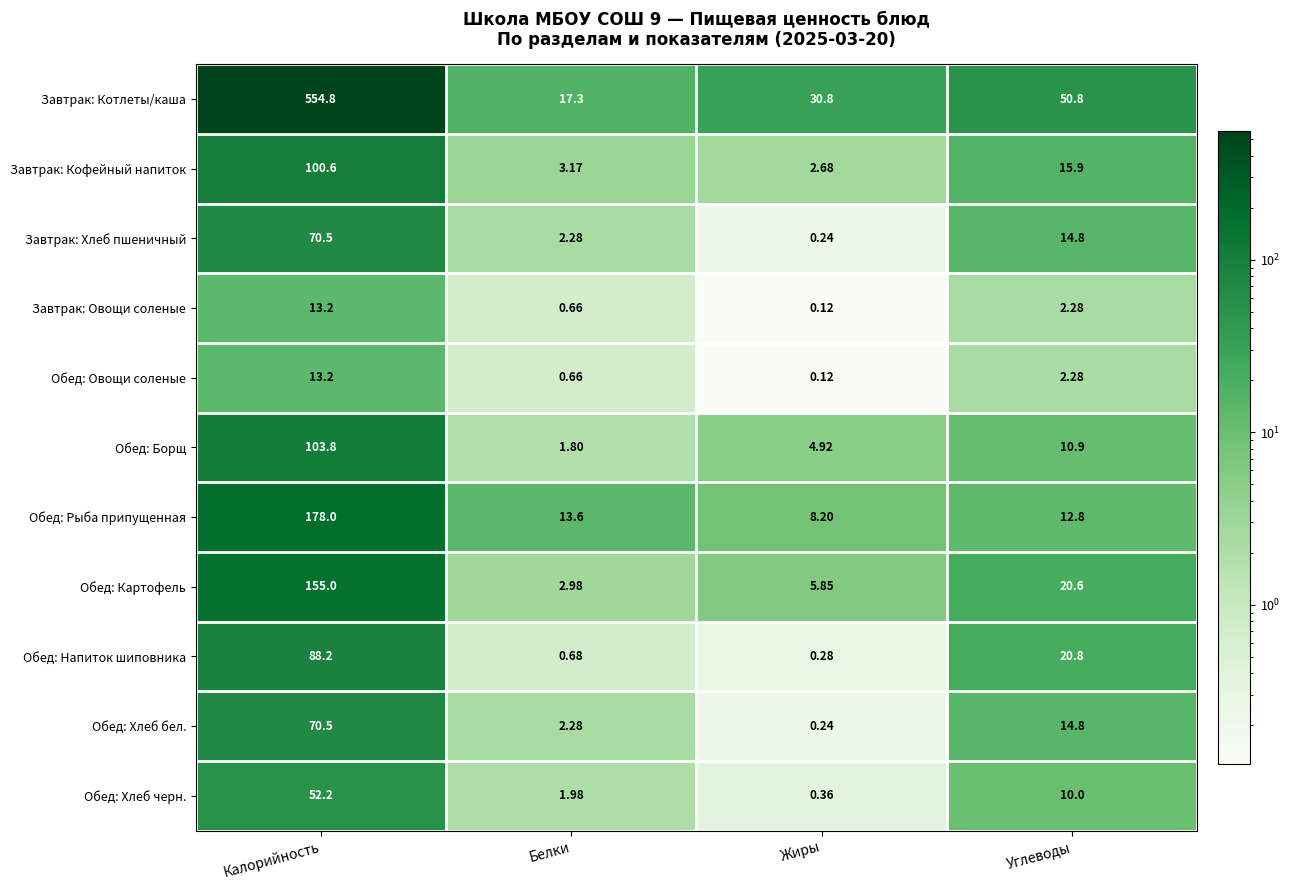

Where is Обед: Овощи соленые nearest to the value 6?

Углеводы